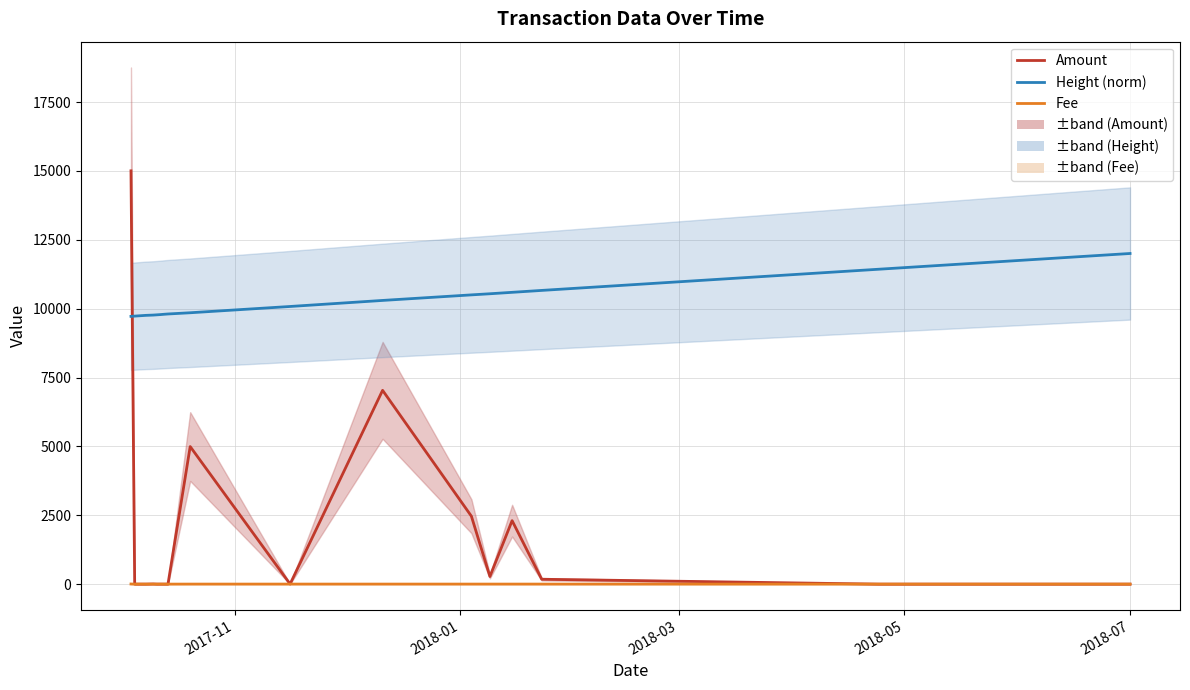

Does the chart display data point markers on the line(s)?

No